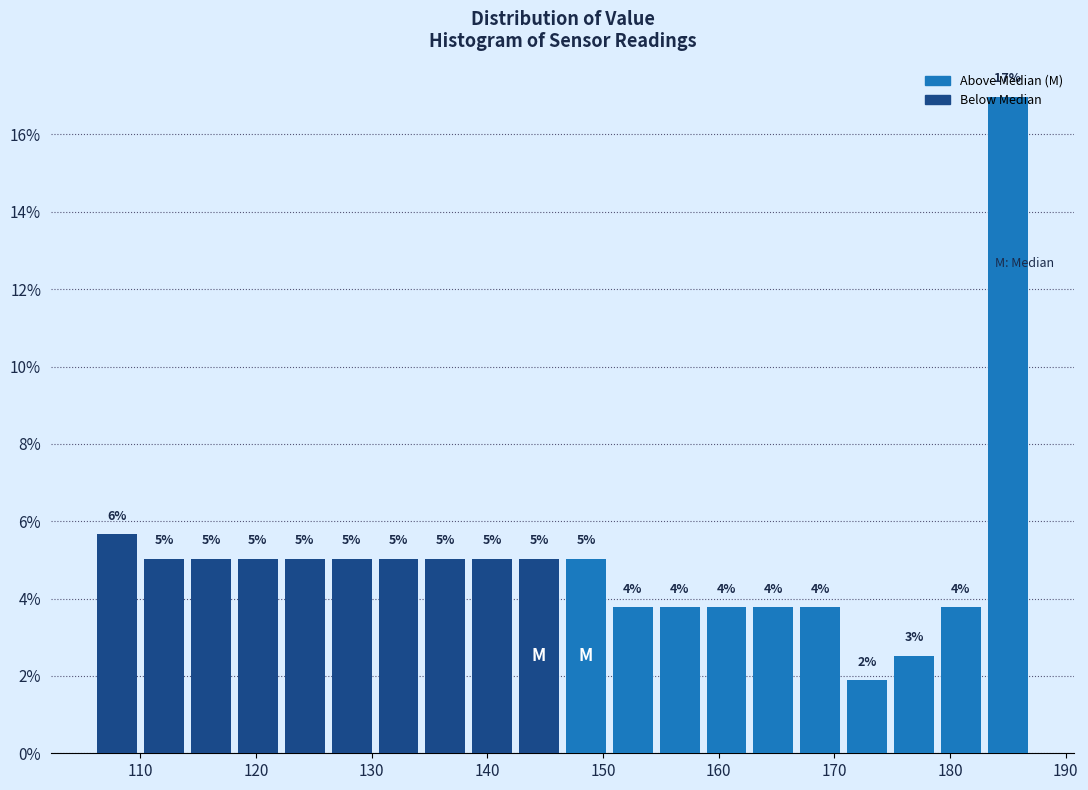

Over which range of the x-axis is the bar tallest?

183 to 187